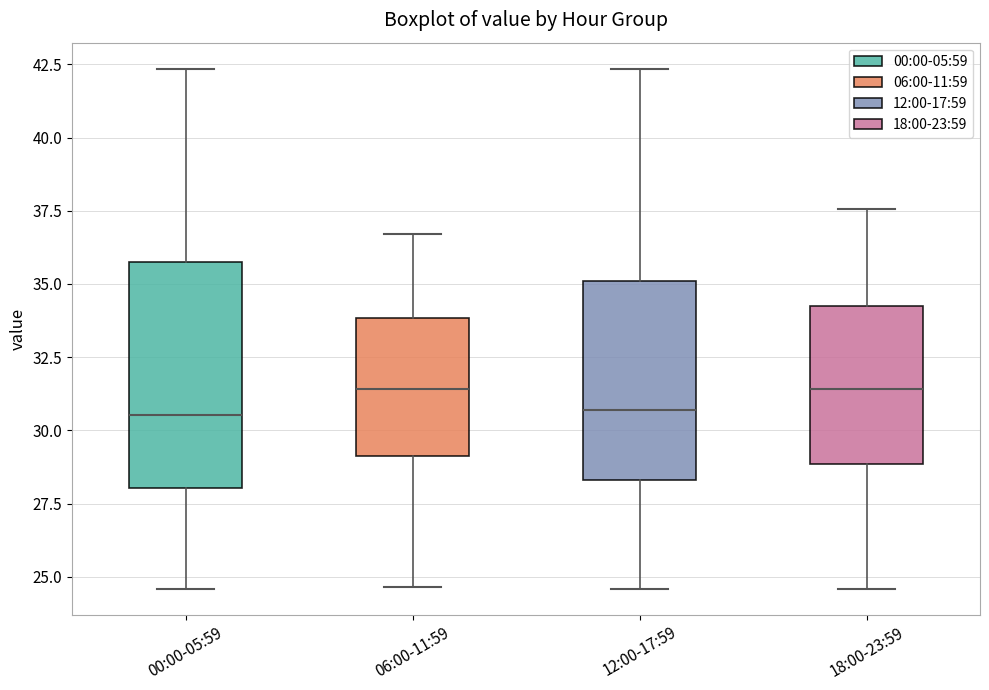

Reading left to right, read every box against the y-axis: the position of its median line, the range the box covers, and the ends of its whiskers. The values are not printed on the chart, so give them approximately, as read against the axis.

00:00-05:59: median 30.5, box 28.0 to 36.0, whiskers 24.5 to 42.5
06:00-11:59: median 31.5, box 29.0 to 34.0, whiskers 24.5 to 36.5
12:00-17:59: median 30.5, box 28.5 to 35.0, whiskers 24.5 to 42.5
18:00-23:59: median 31.5, box 29.0 to 34.0, whiskers 24.5 to 37.5